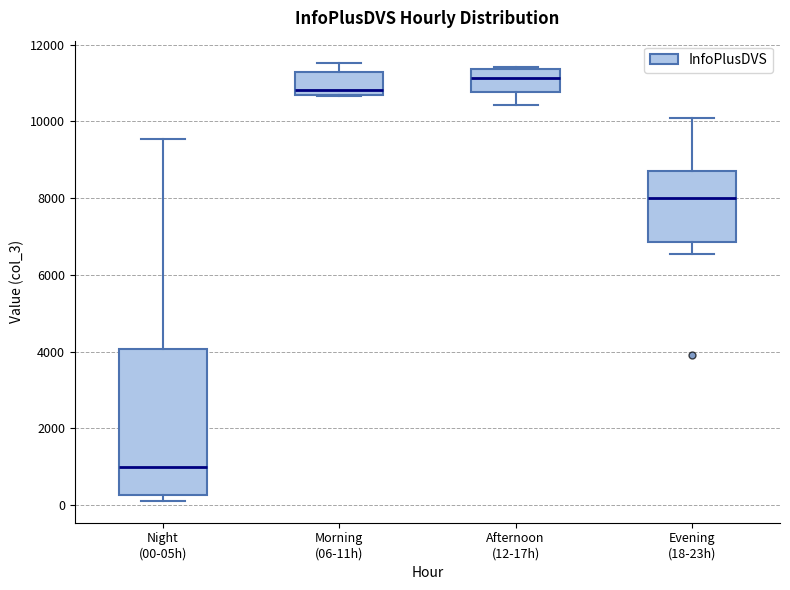

Where is the upper edge of the box for Evening (18-23h) on the y-axis? The values are not printed on the chart, so give them approximately, as read against the axis.

8800